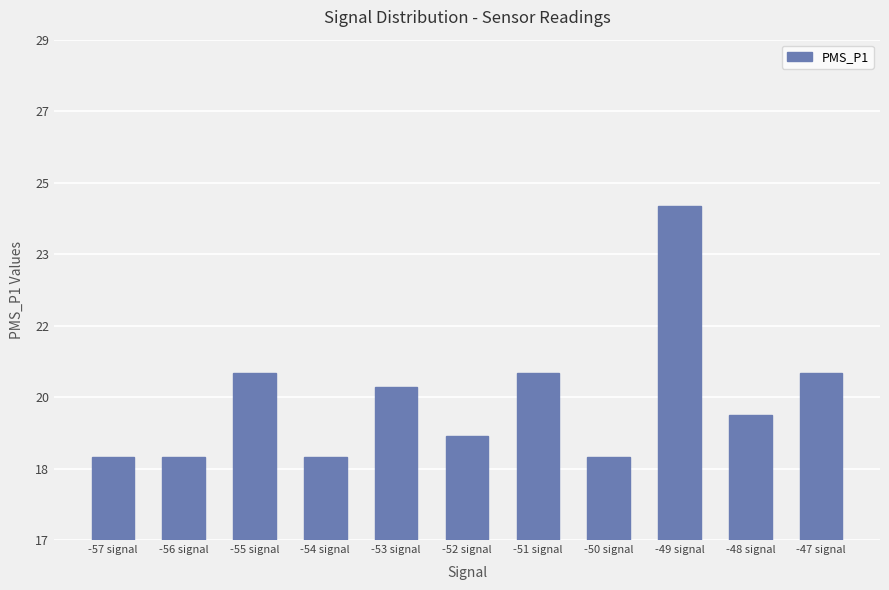

Does the chart contain any negative values?

No